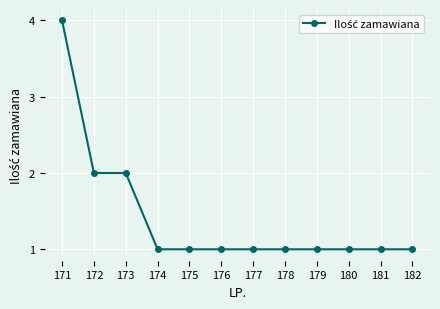

What is the value of the 7th point from the left?

1